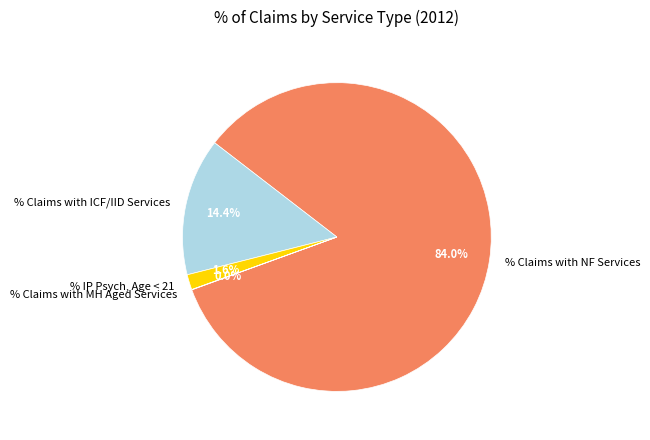

What is the ratio of the value at % Claims with NF Services to the value at % Claims with ICF/IID Services?

5.8